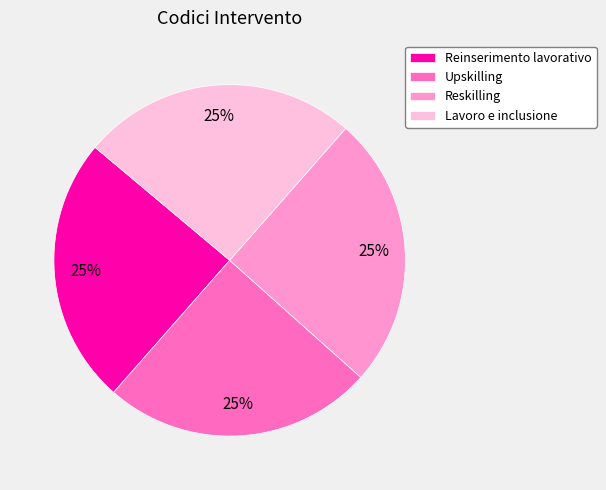

Is Reinserimento lavorativo the majority of the pie?

No